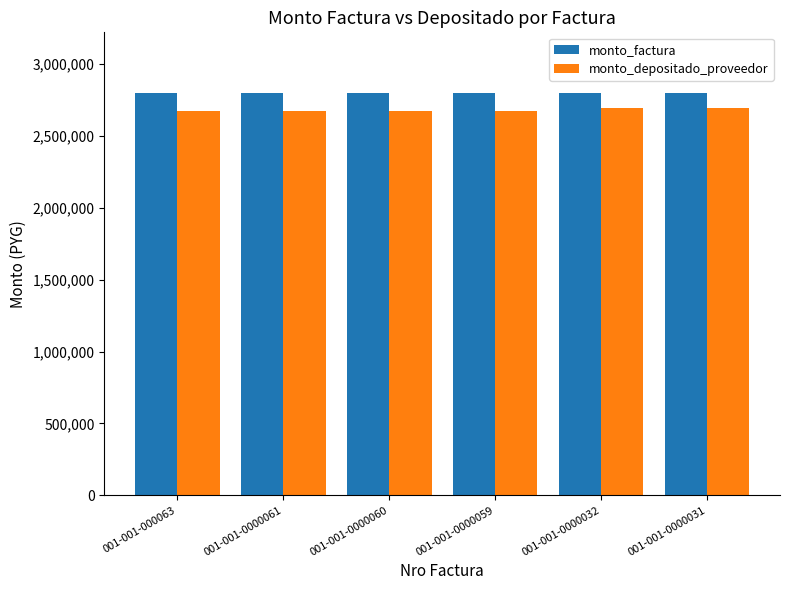

Read the monto_factura value at 001-001-0000031.

2800000